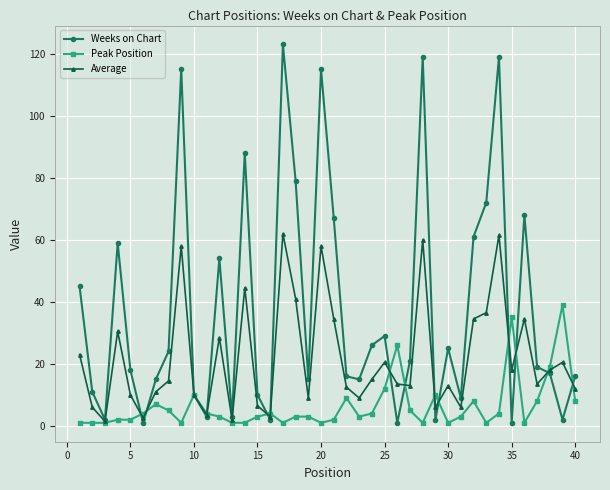

True or false: Peak Position has more than 2 points higher than both neighbors.

True